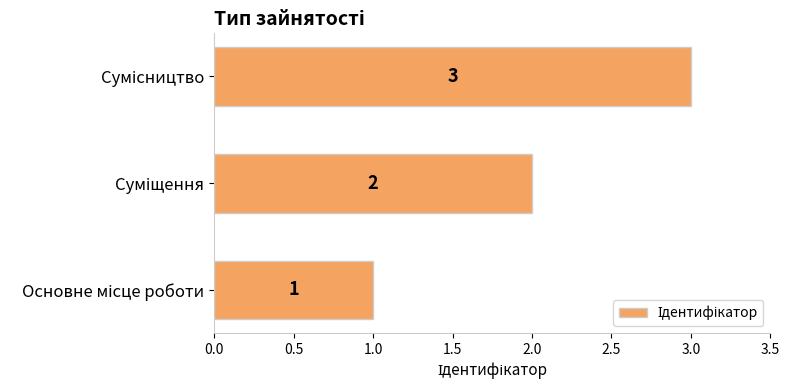

What is the sum of all values?

6